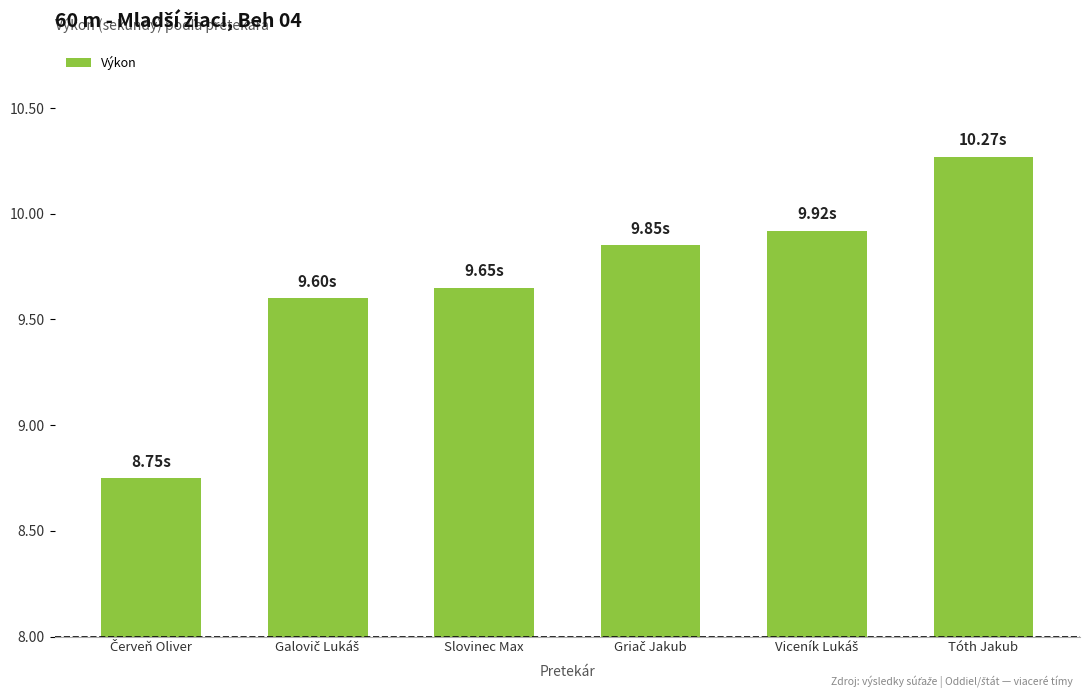

Which category has the highest value across all series?

Tóth Jakub